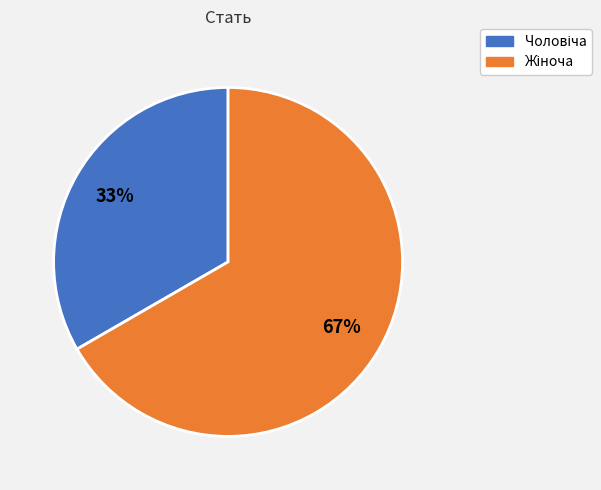

To the nearest percent, what is the average slice percentage?

50%